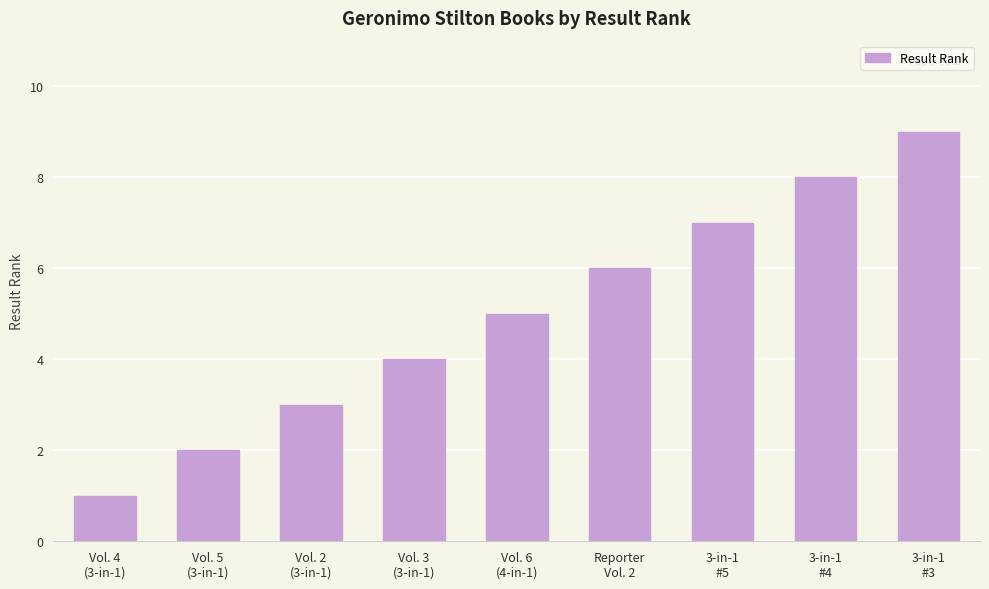

Reading left to right, extract all data points from this chart.

1	2	3	4	5	6	7	8	9